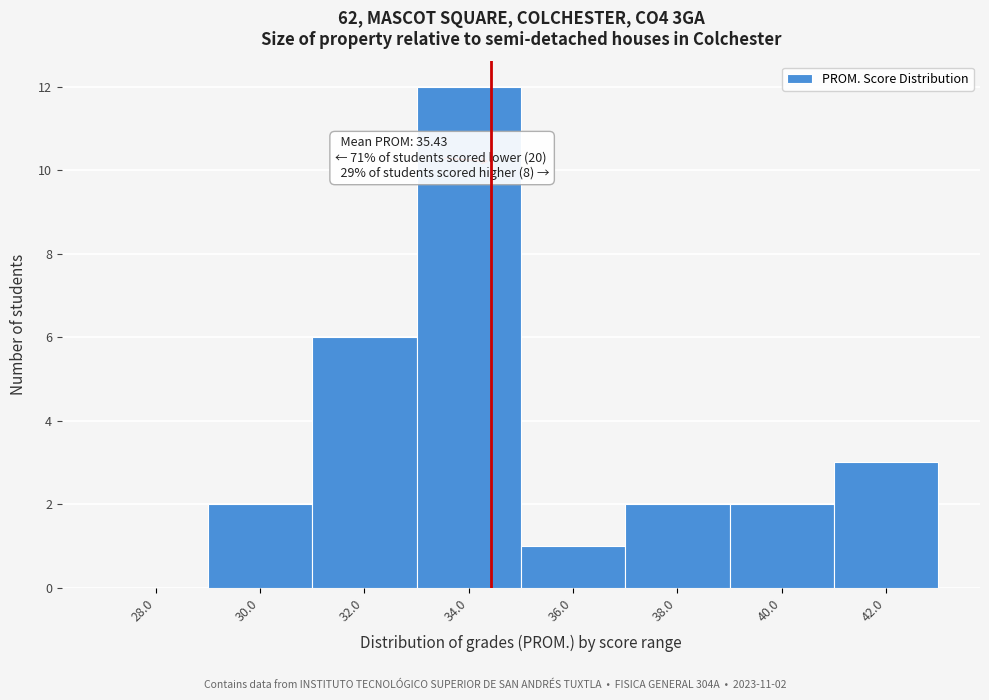

Reading right to left, extract all data points from this chart.

42.0=3	40.0=2	38.0=2	36.0=1	34.0=12	32.0=6	30.0=2	28.0=0